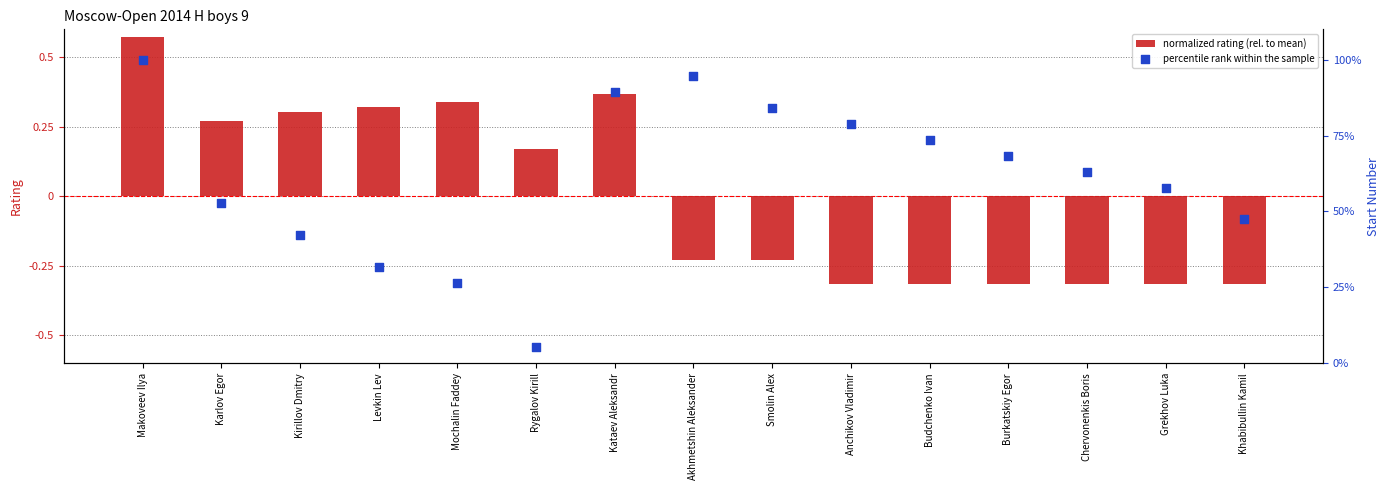

Which series reaches the maximum Y coordinate?

percentile rank within the sample